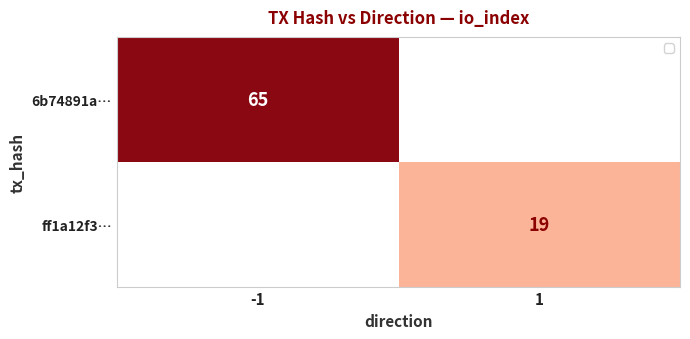

True or false: ff1a12f3… has a value of 19 at 1.

True